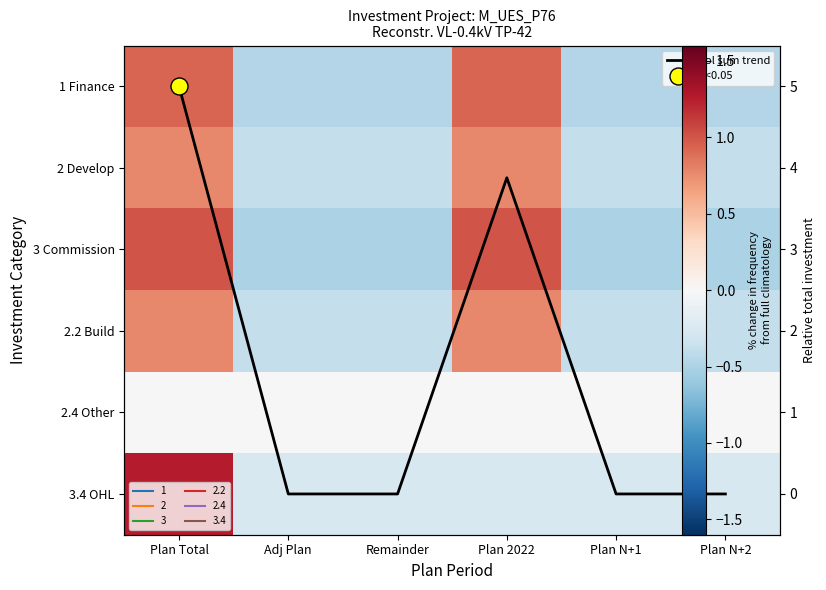

Between Remainder and Plan N+2, which series saw the biggest shift?

1 Finance